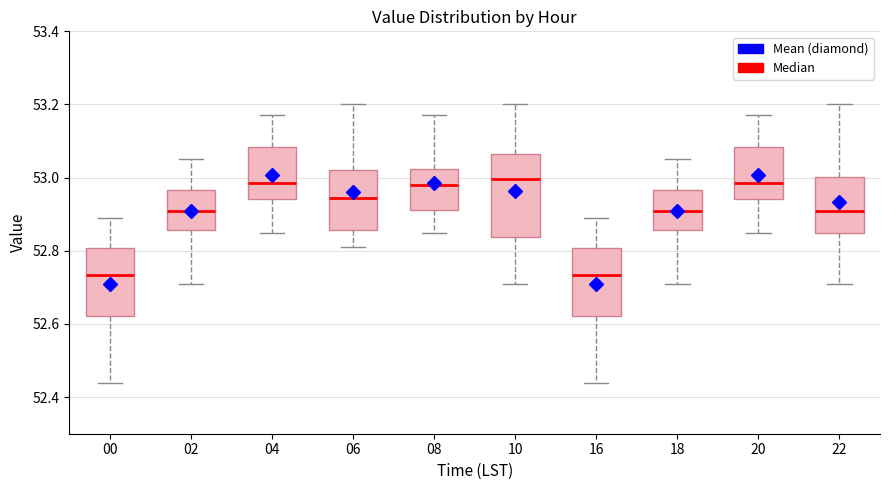

Which box is the tallest, from its lower edge to its upper edge?

10